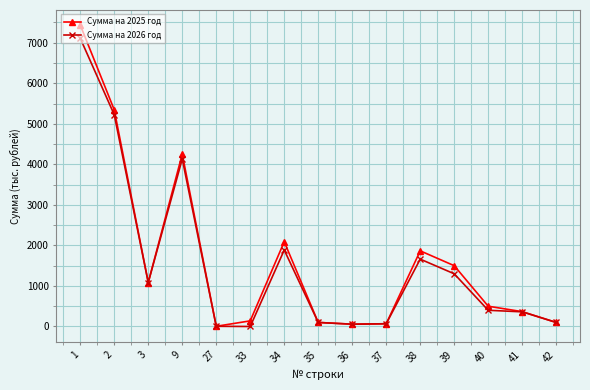

What is the value of the Сумма на 2025 год point at the 14th from the left?

366.2